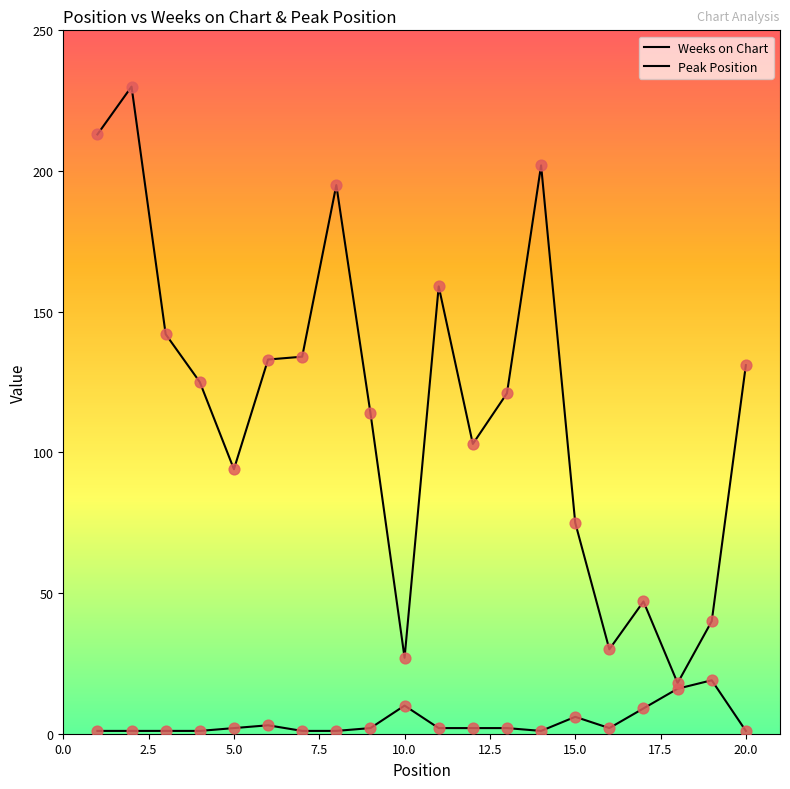

Is this an area chart (filled region under the line)?

No